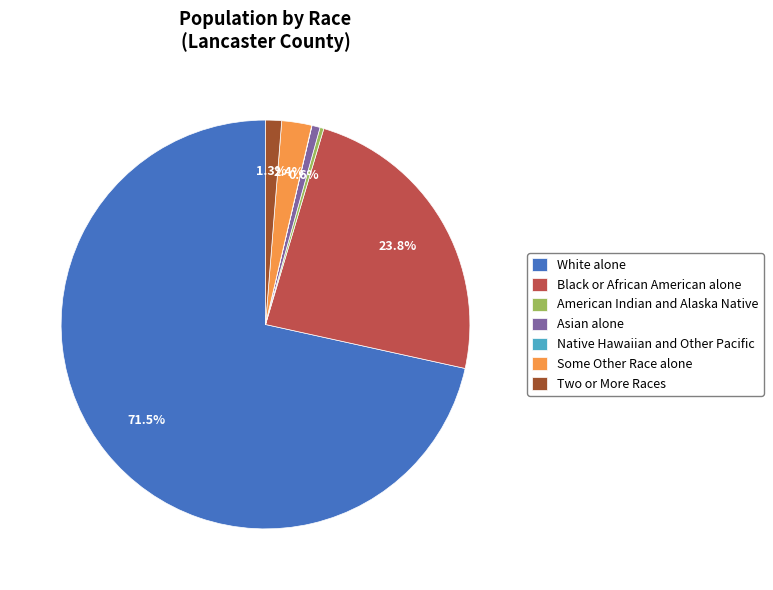

Which category has the biggest portion of the pie?

White alone